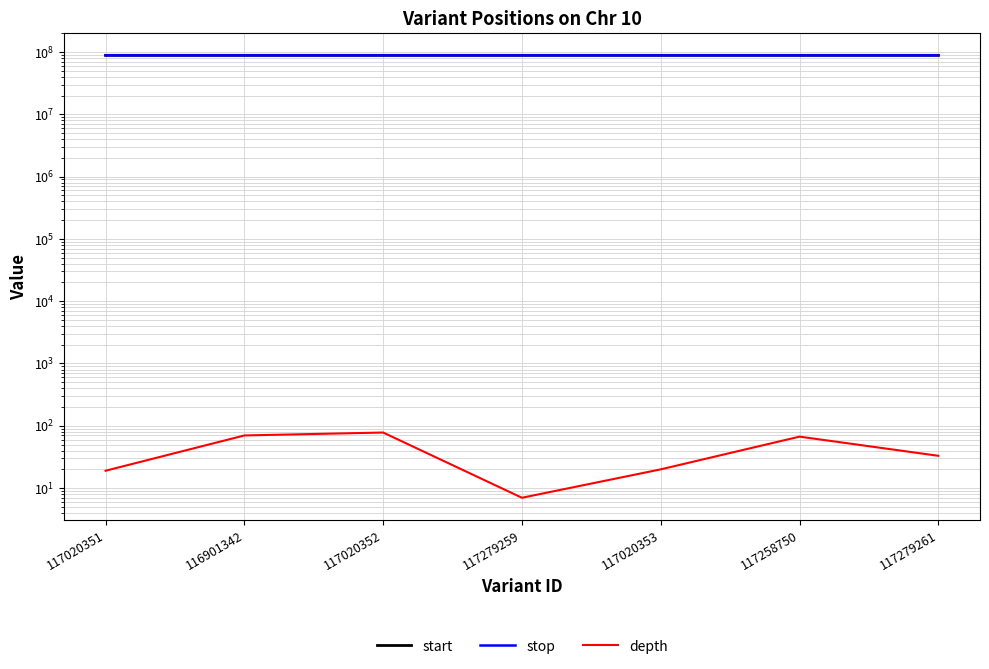

Where is start nearest to the value 88332950?

117020353